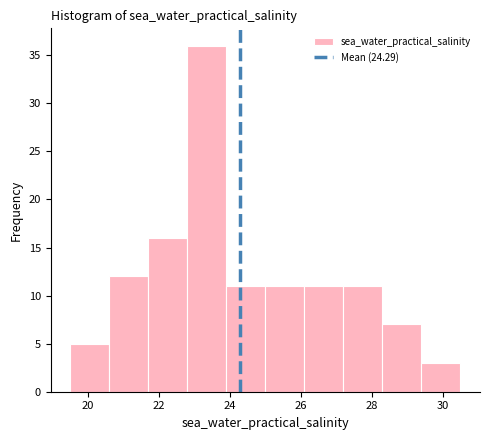

Over which range of the x-axis is the bar tallest?

22.8 to 24.0